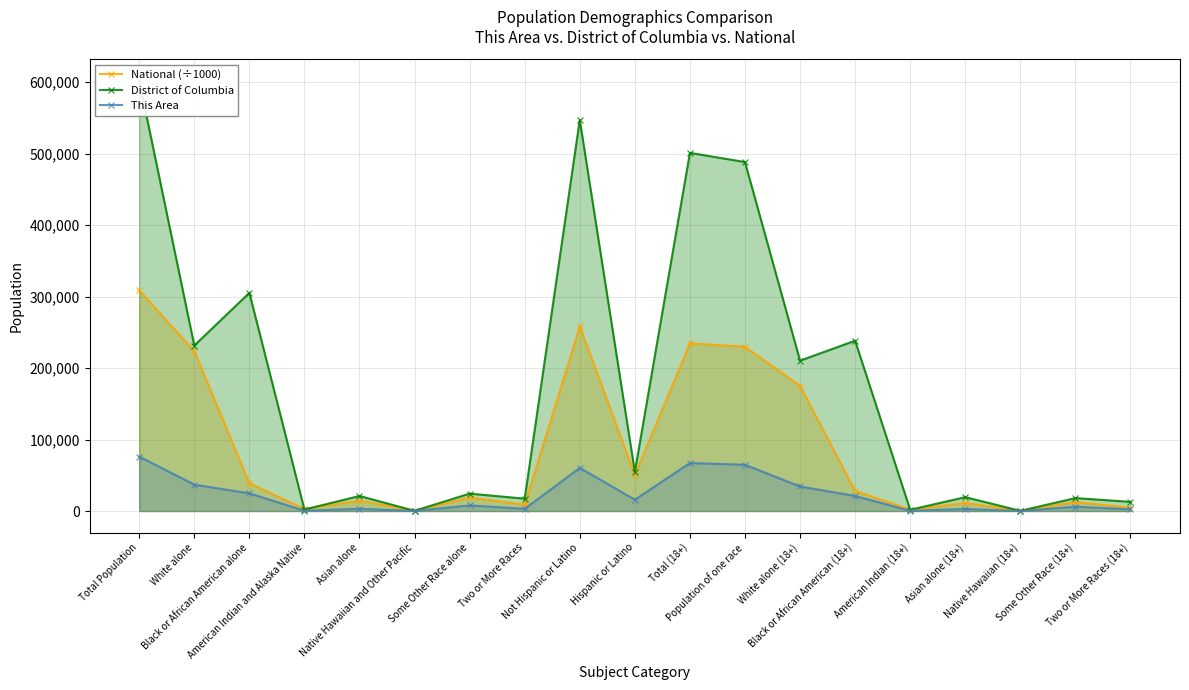

What is the value of the District of Columbia point at the 8th from the left?

17316.0